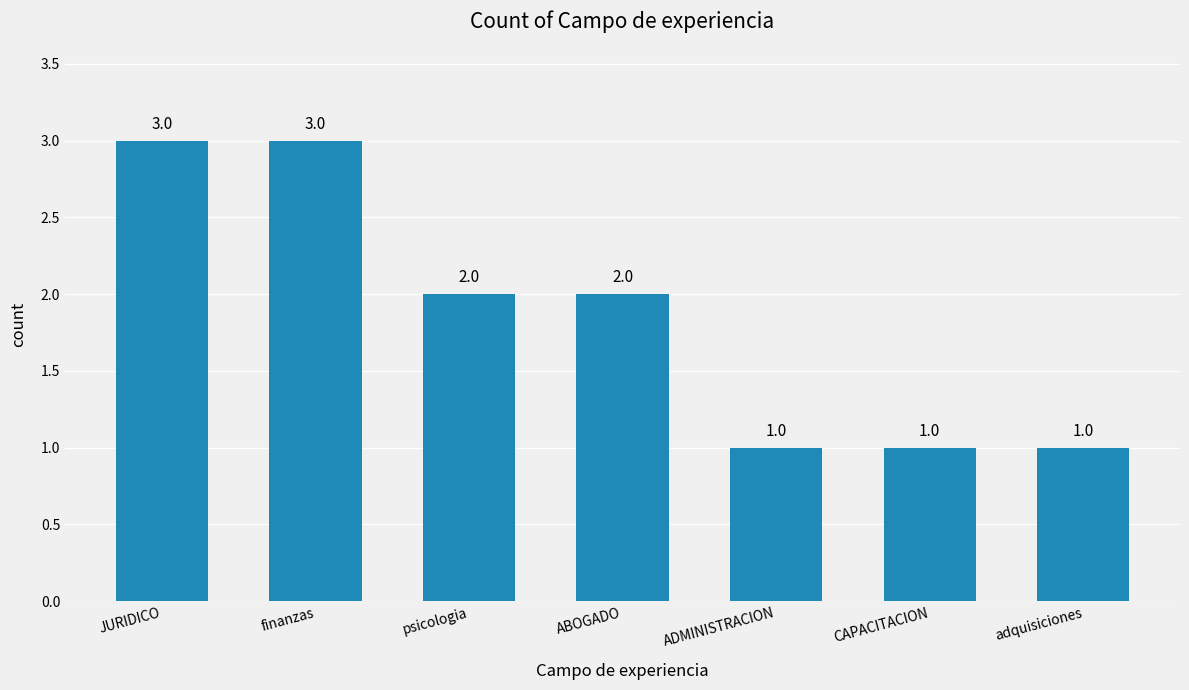

What is the greatest value displayed?

3